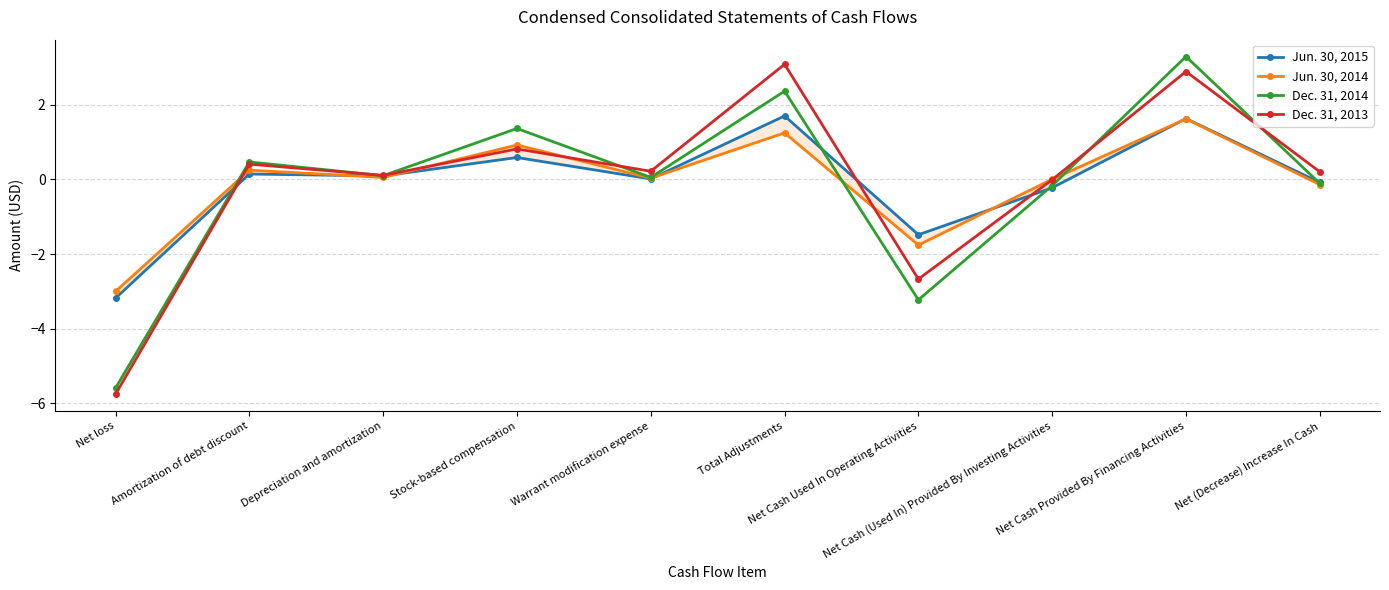

How many lines are shown in the chart?

4